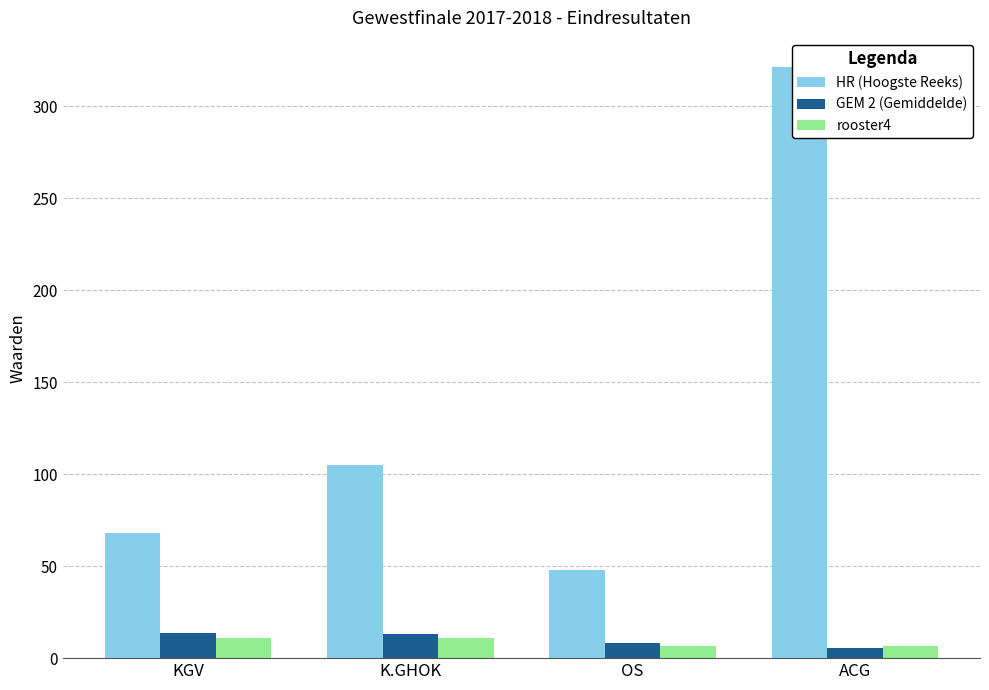

What is the sum of the GEM 2 (Gemiddelde) values at OS and KGV?

21.4